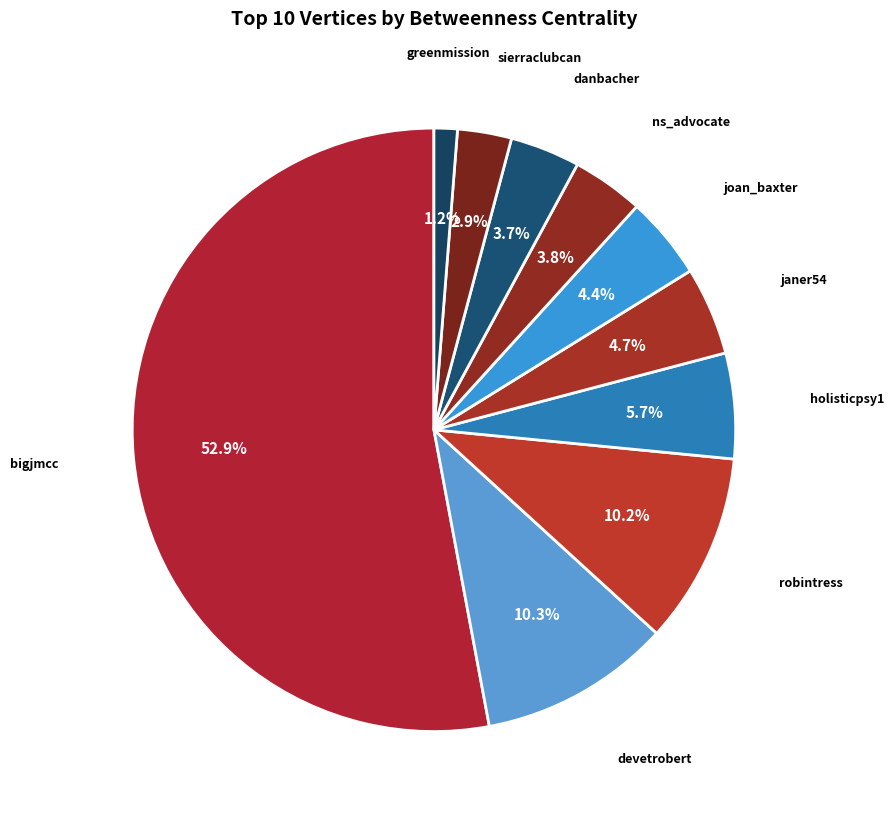

To the nearest percent, what is the average slice percentage?

10%